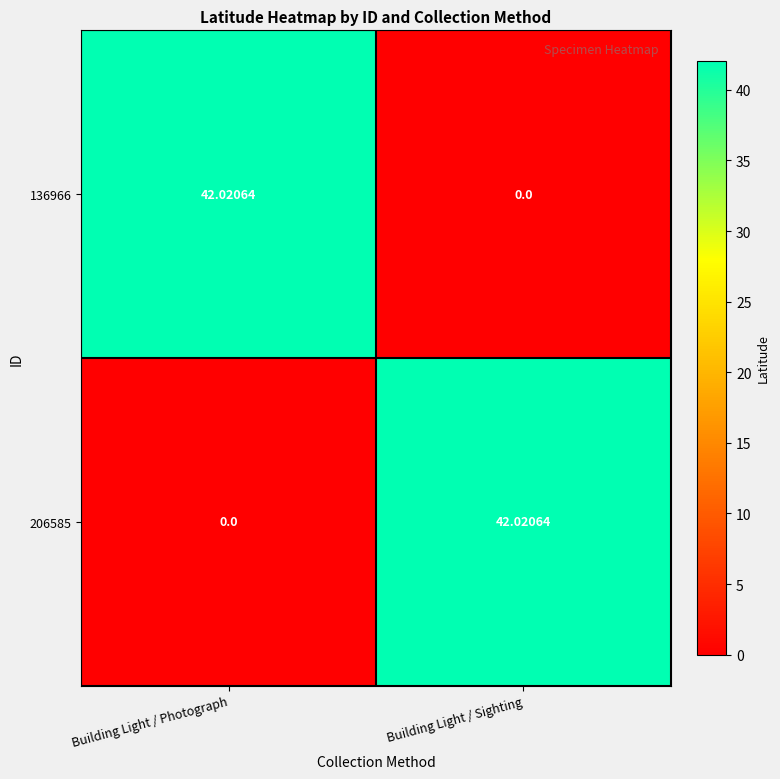

At which label does 136966 reach its minimum?

Building Light / Sighting